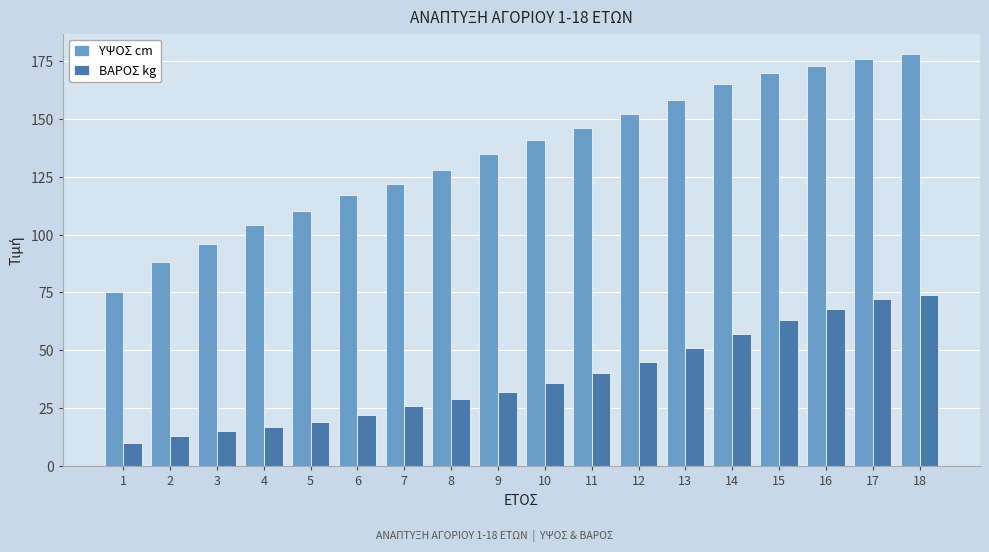

What is the difference between the maximum and second lowest values in the ΥΨΟΣ cm series?

90